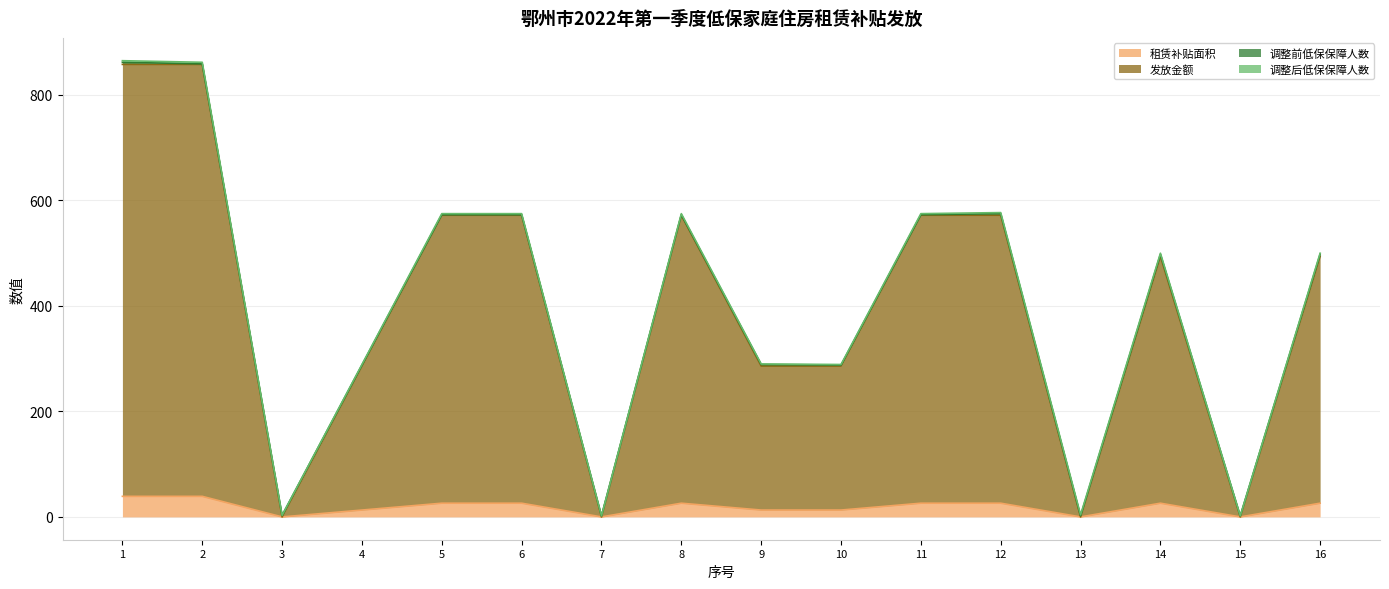

What is the total value across all series at 2?

862